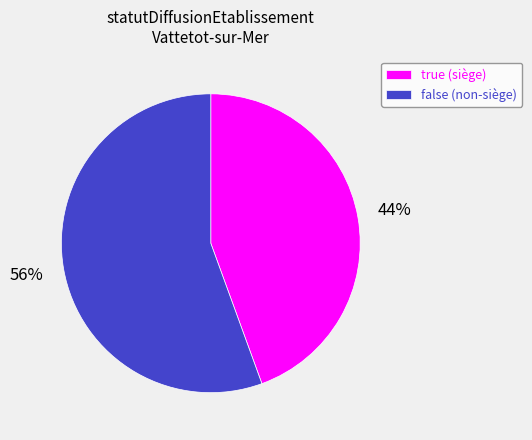

Do true (siège) and false (non-siège) together represent more than half of the pie?

Yes